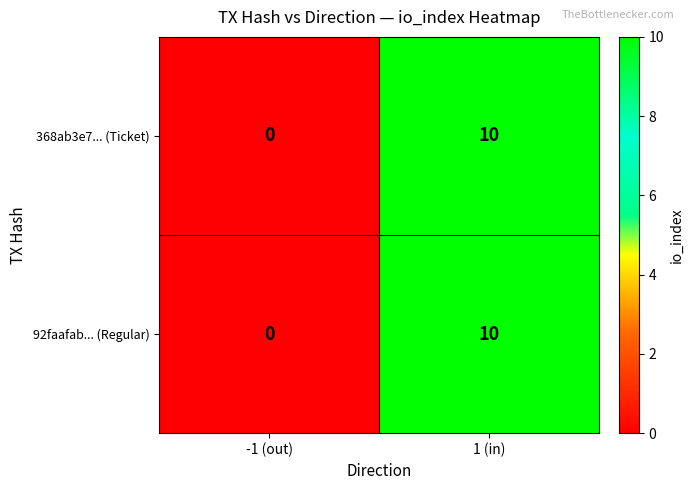

What is the average value of the 92faafab... (Regular) series?

5